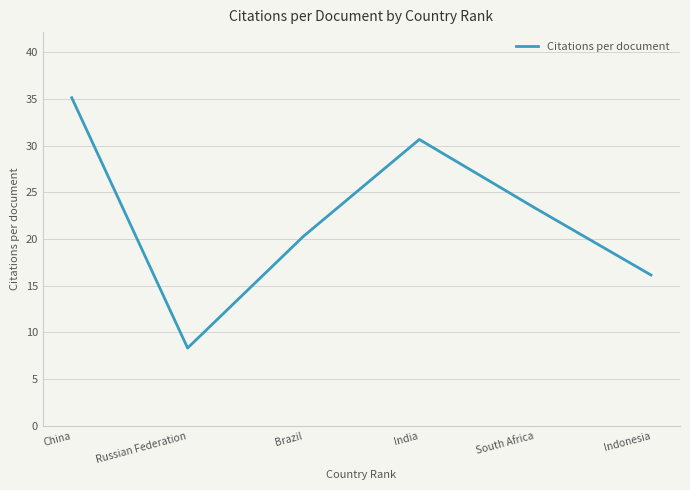

At which label does the data first exceed 23?

China